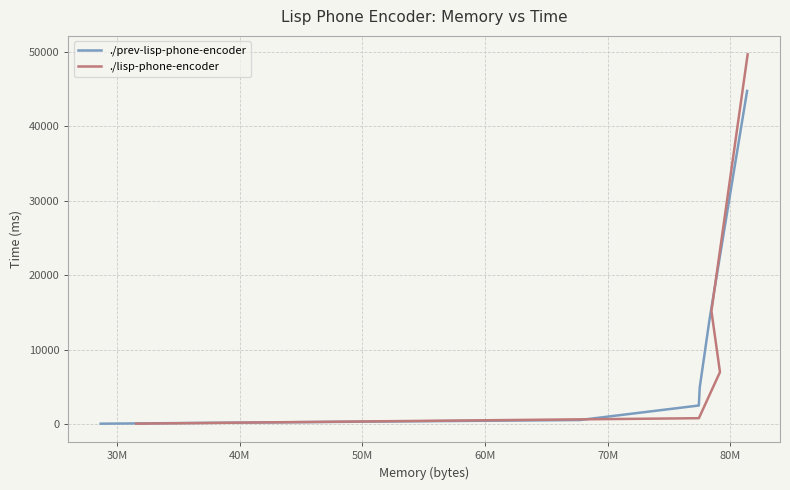

What is the maximum value for ./prev-lisp-phone-encoder?

44722